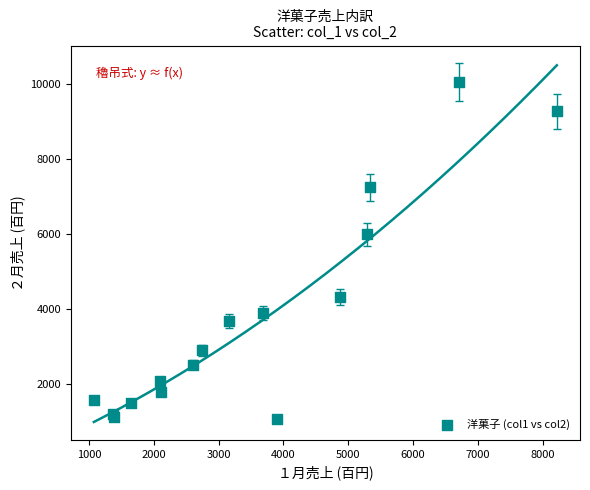

What Y value in the scatter plot is closest to 5552?

5981